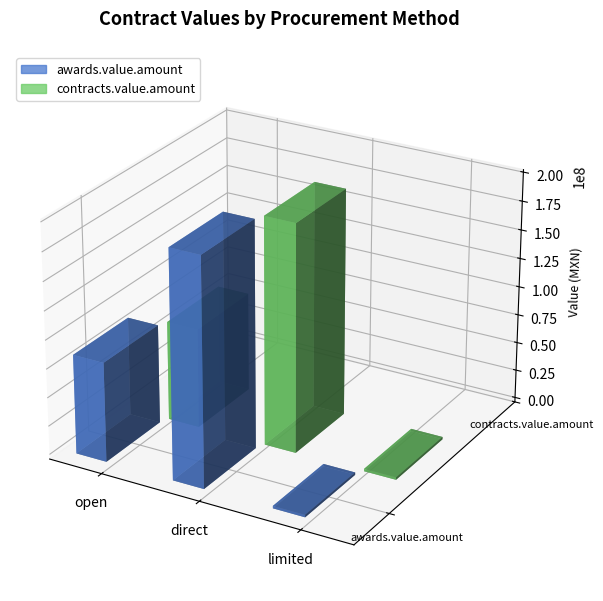

True or false: contracts.value.amount has a value of 8371719 at direct.

False